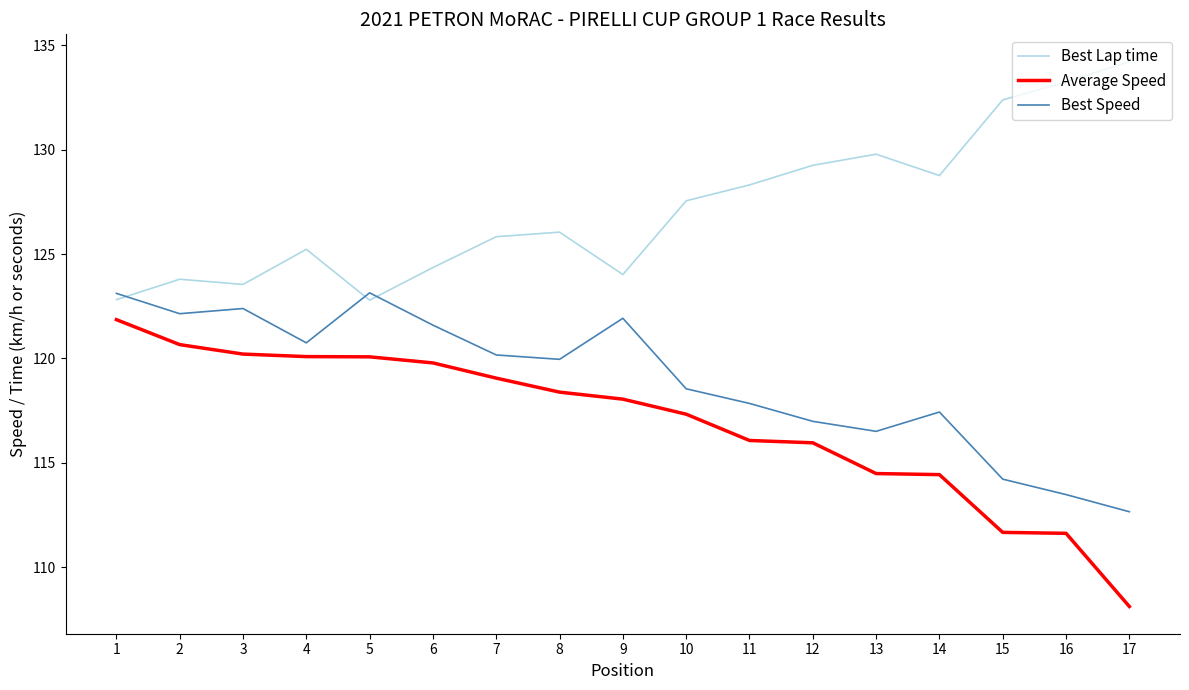

The value of Best Speed at 3 is 122.4. True or false?

True